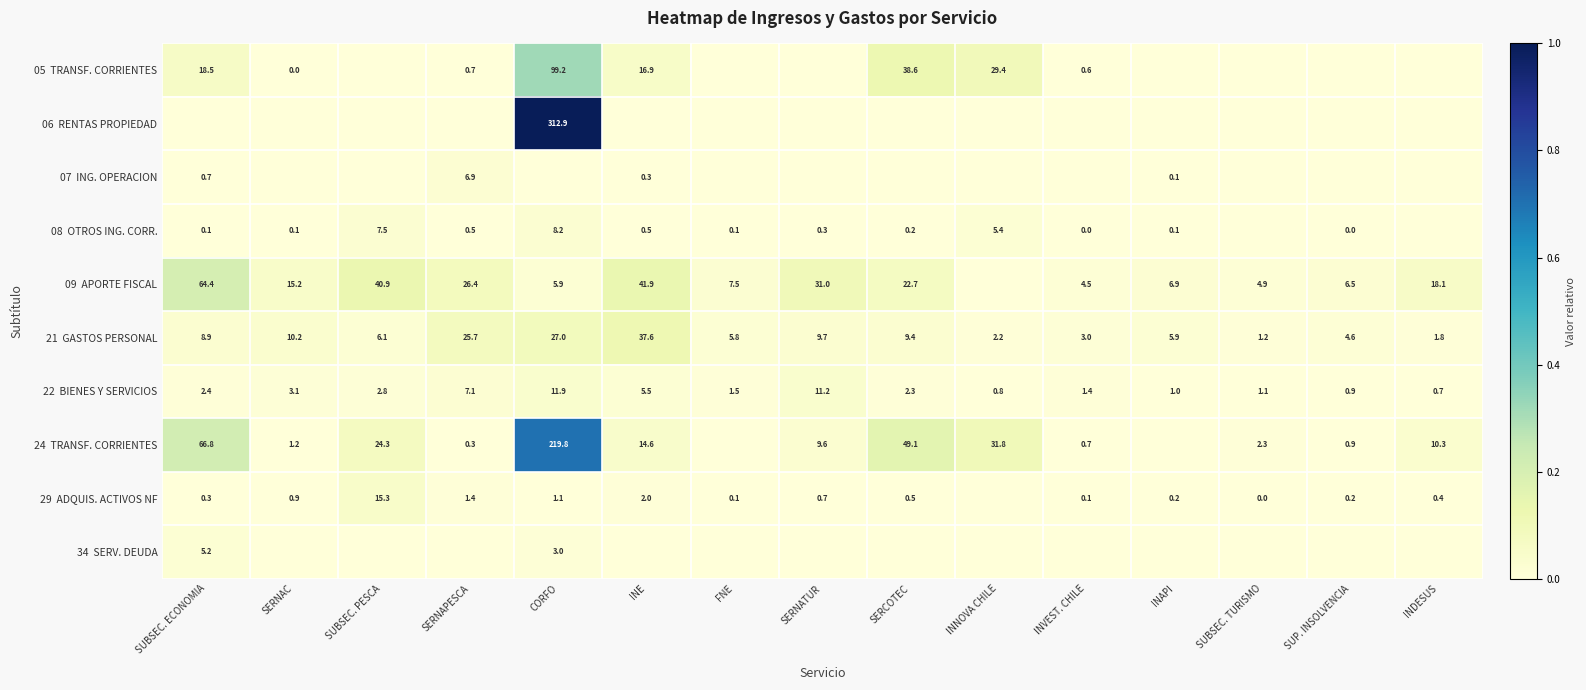

List the labels in order of 29 ADQUIS. ACTIVOS NF value, largest first.

SUBSEC. PESCA, INE, SERNAPESCA, CORFO, SERNAC, SERNATUR, SERCOTEC, INDESUS, SUBSEC. ECONOMIA, SUP. INSOLVENCIA, INAPI, FNE, INVEST. CHILE, SUBSEC. TURISMO, INNOVA CHILE